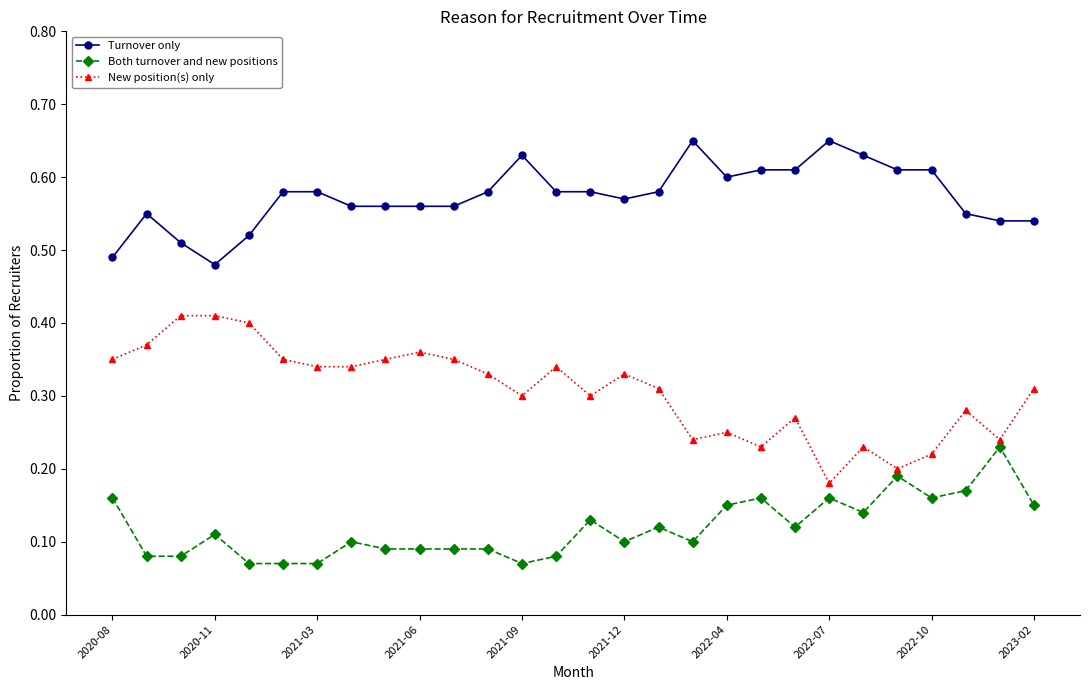

List the series in order of their overall mean, lowest first.

Both turnover and new positions, New position(s) only, Turnover only